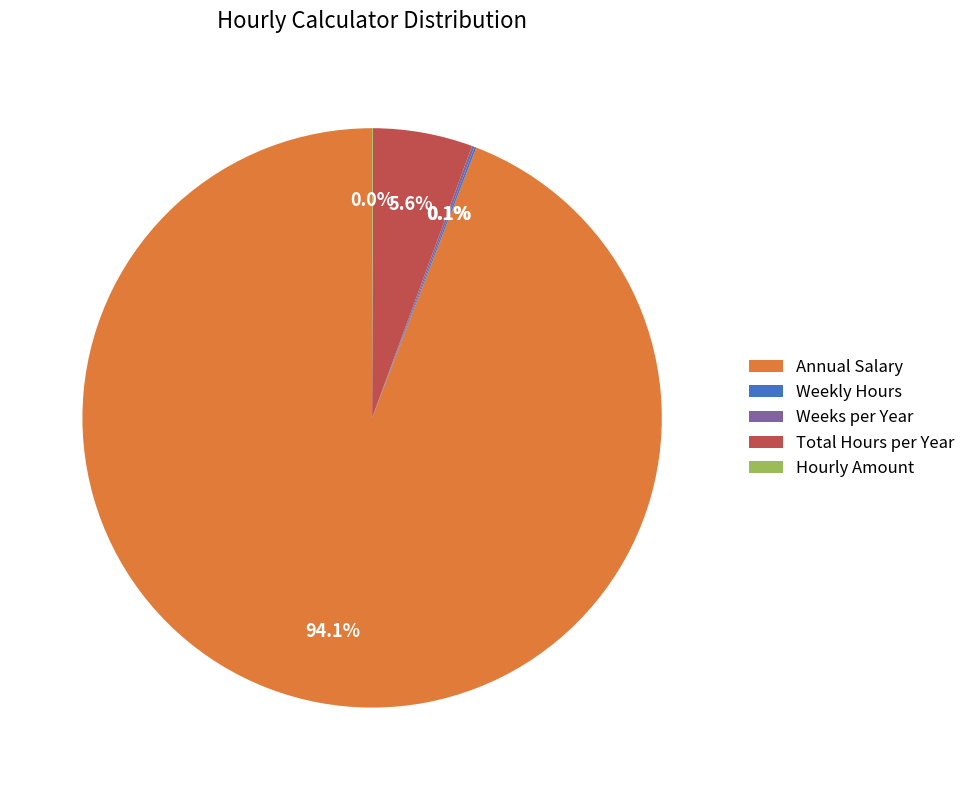

Does any single category account for the majority?

Yes